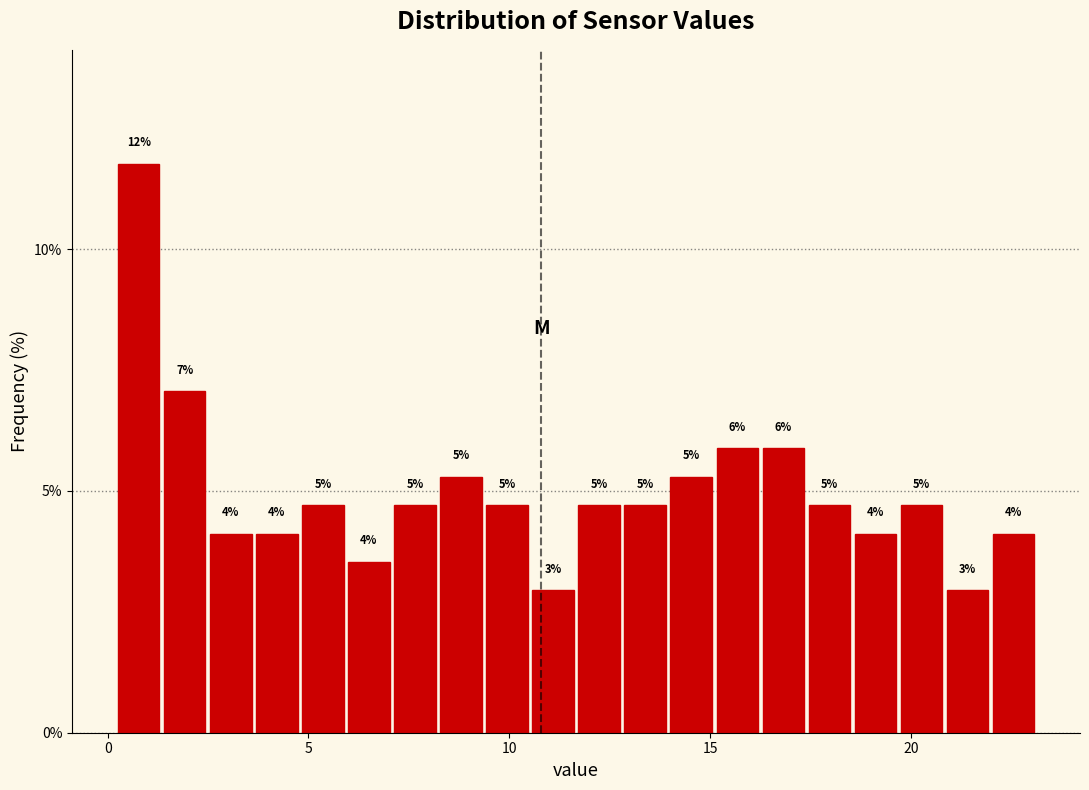

Read against the x-axis, roughly where is the centre of the tallest bar?

1.0